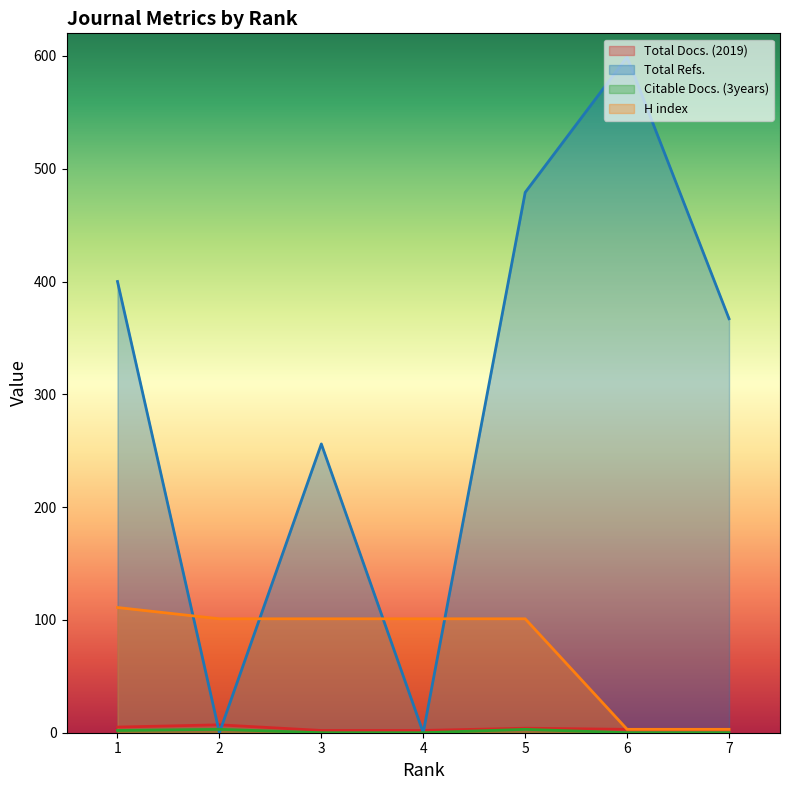

The value of Total Docs. (2019) at 7 is 4. True or false?

False